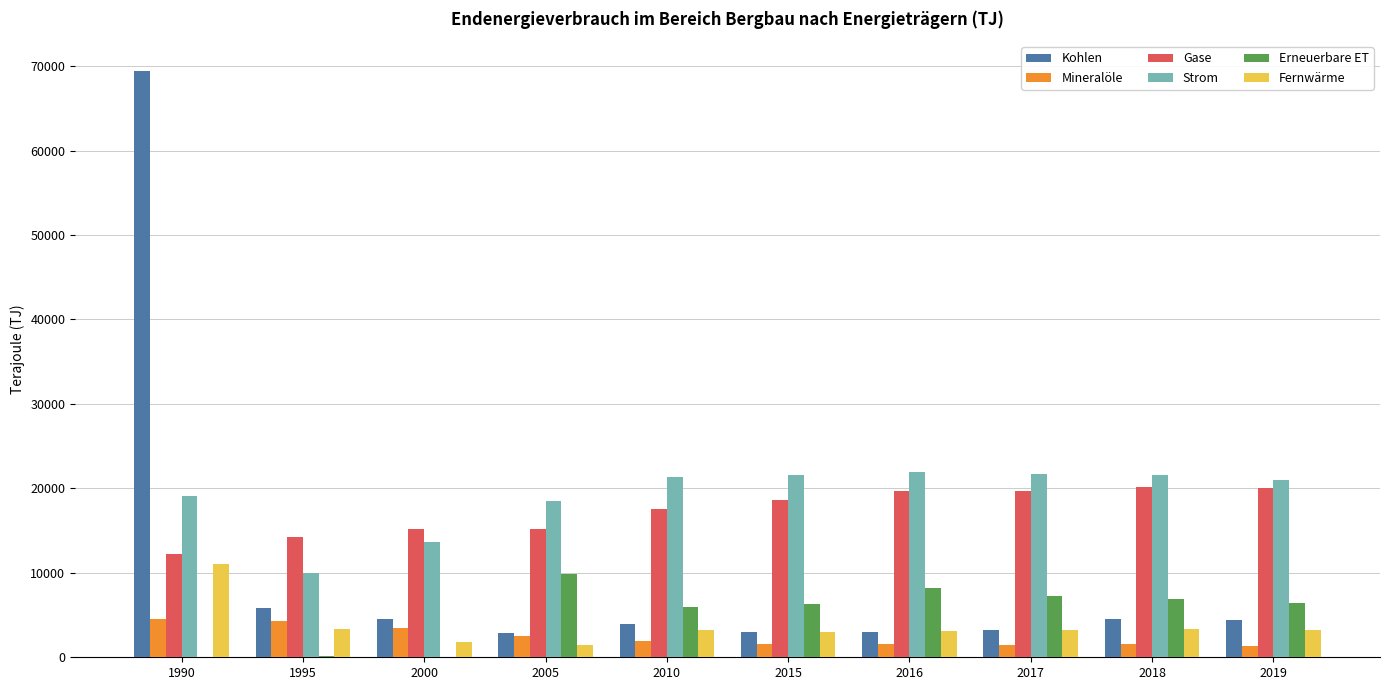

What is the sum of all Erneuerbare ET values?

51127.3